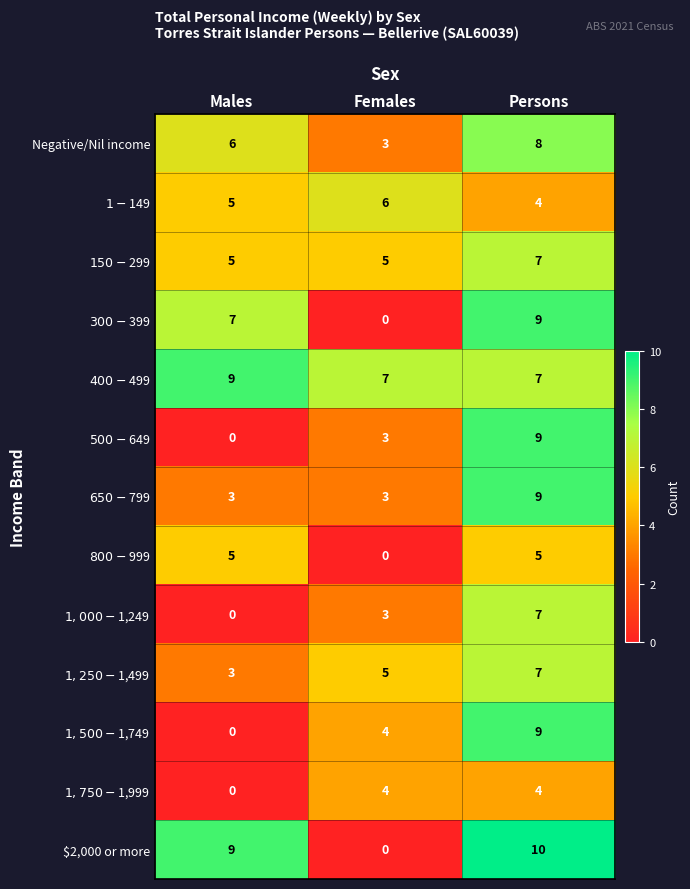

What is the maximum value shown in the chart?

10